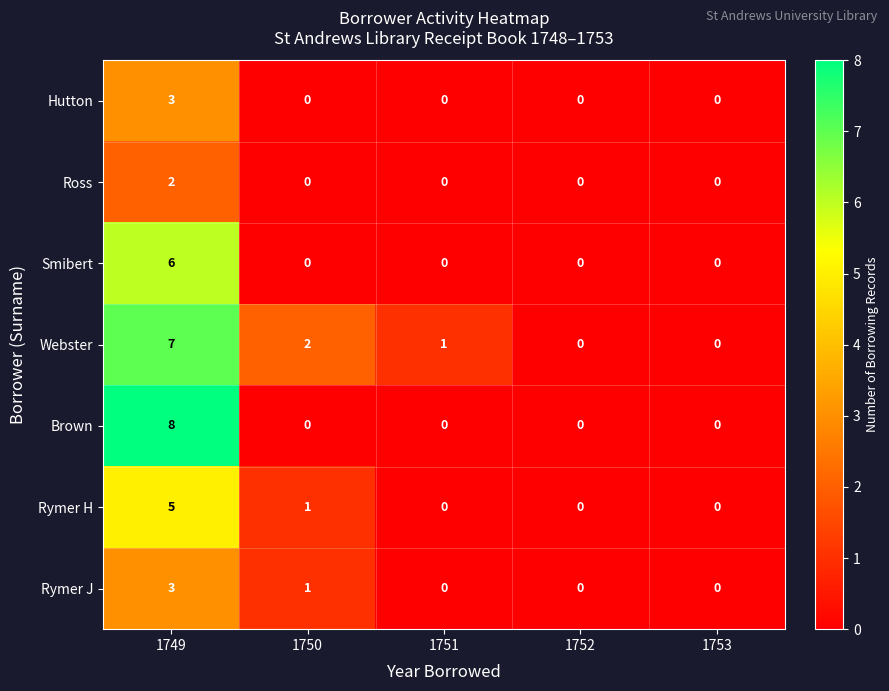

The Brown series shows -3 at 1751. True or false?

False